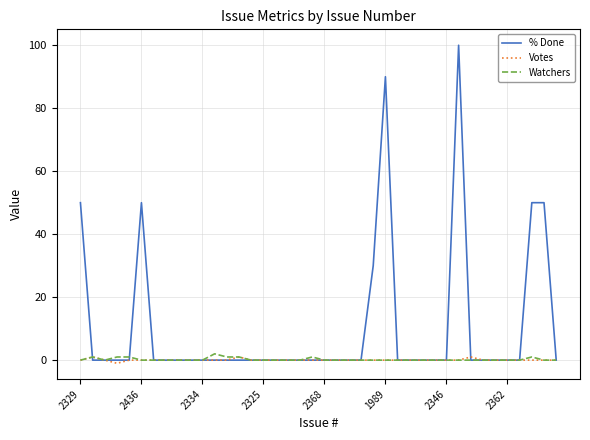

What is the difference between the maximum and second lowest values in the Watchers series?

2